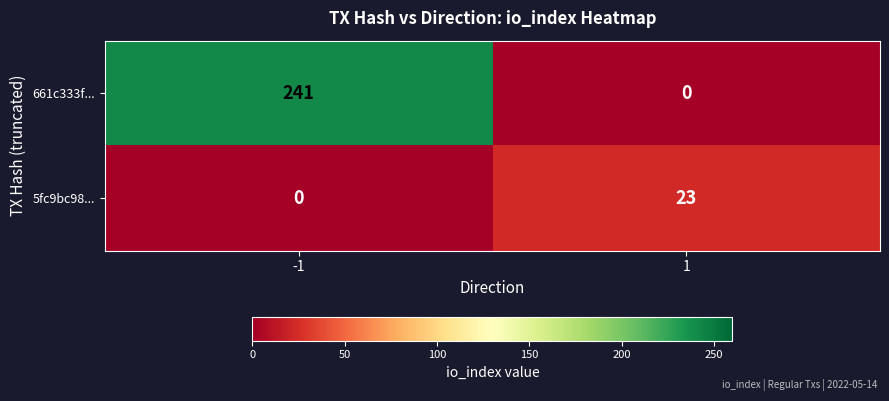

Read the 5fc9bc98... value at 1.

23